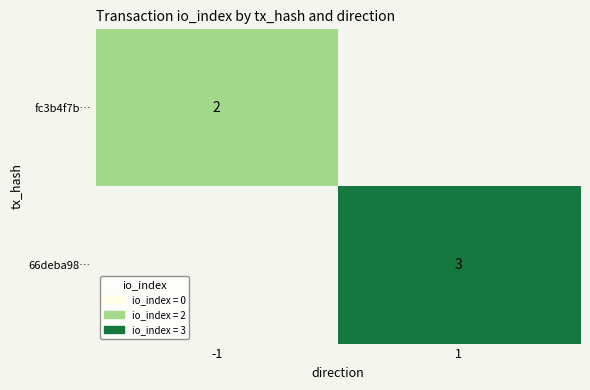

True or false: 66deba98… has a value of 5 at 1.

False